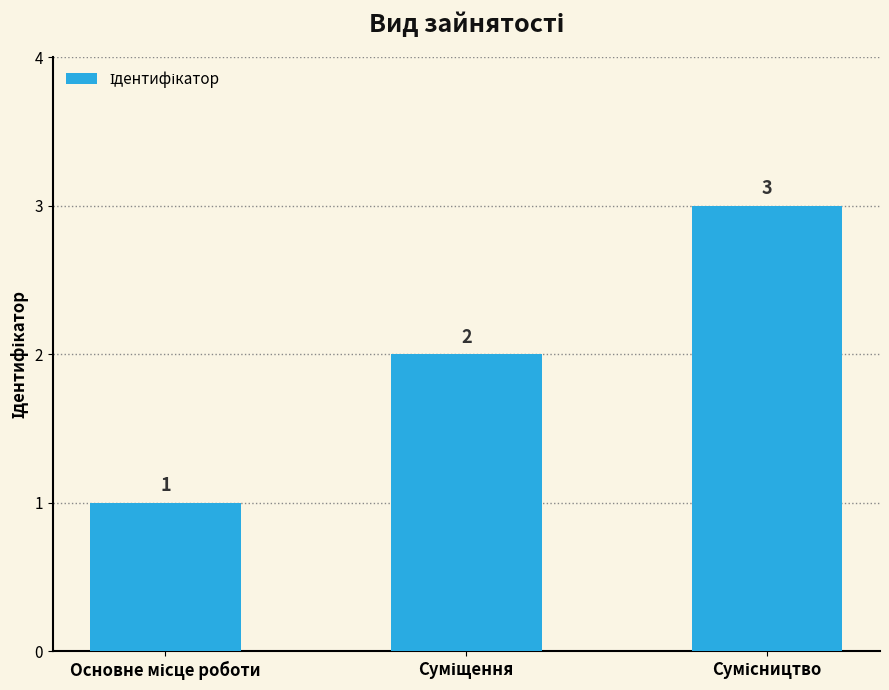

What is the value of the 1st bar from the left?

1